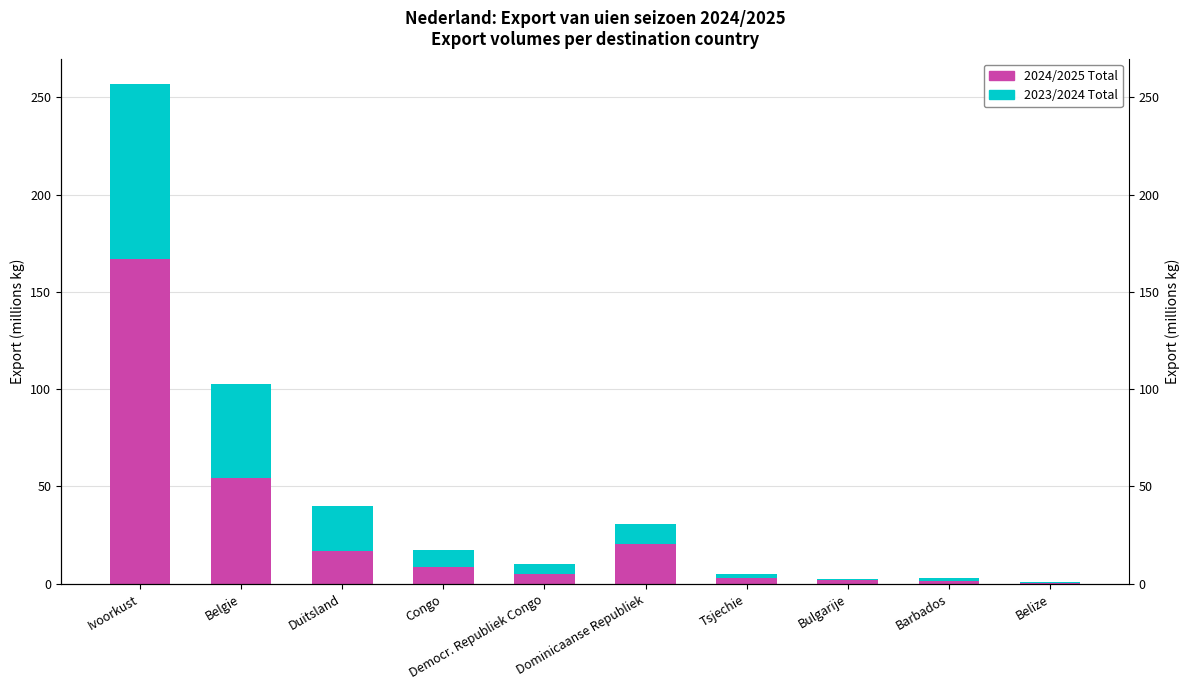

Which series has the widest spread of values?

2024/2025 Total